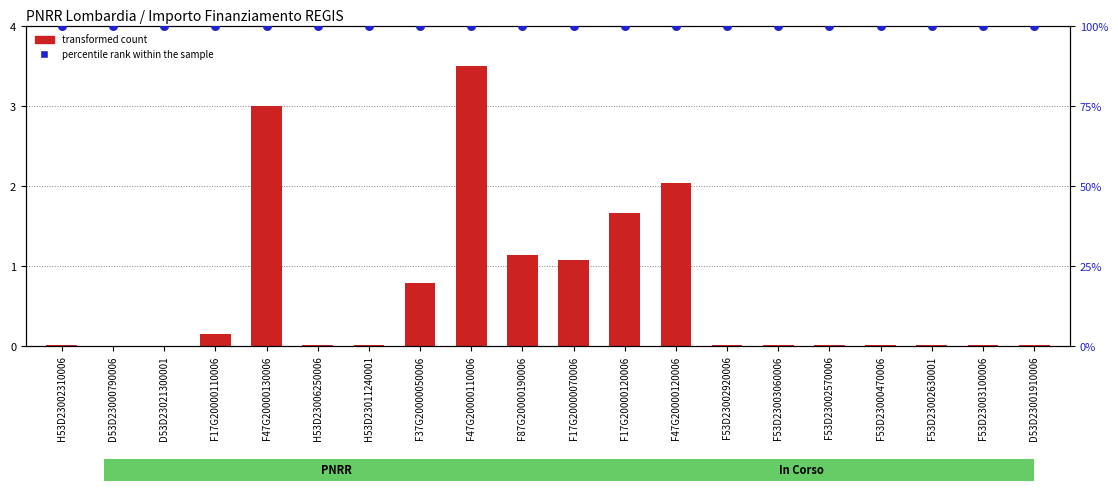

What are all the series names shown in the legend?

transformed count, percentile rank within the sample